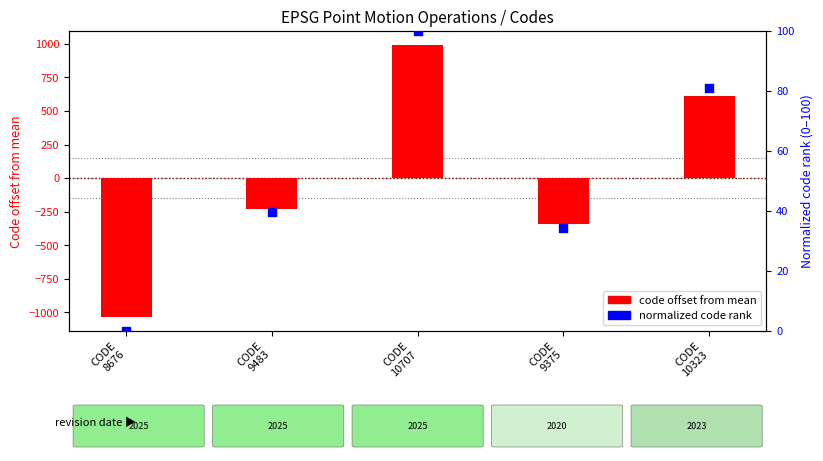

Which series contains the lowest Y value?

code offset from mean